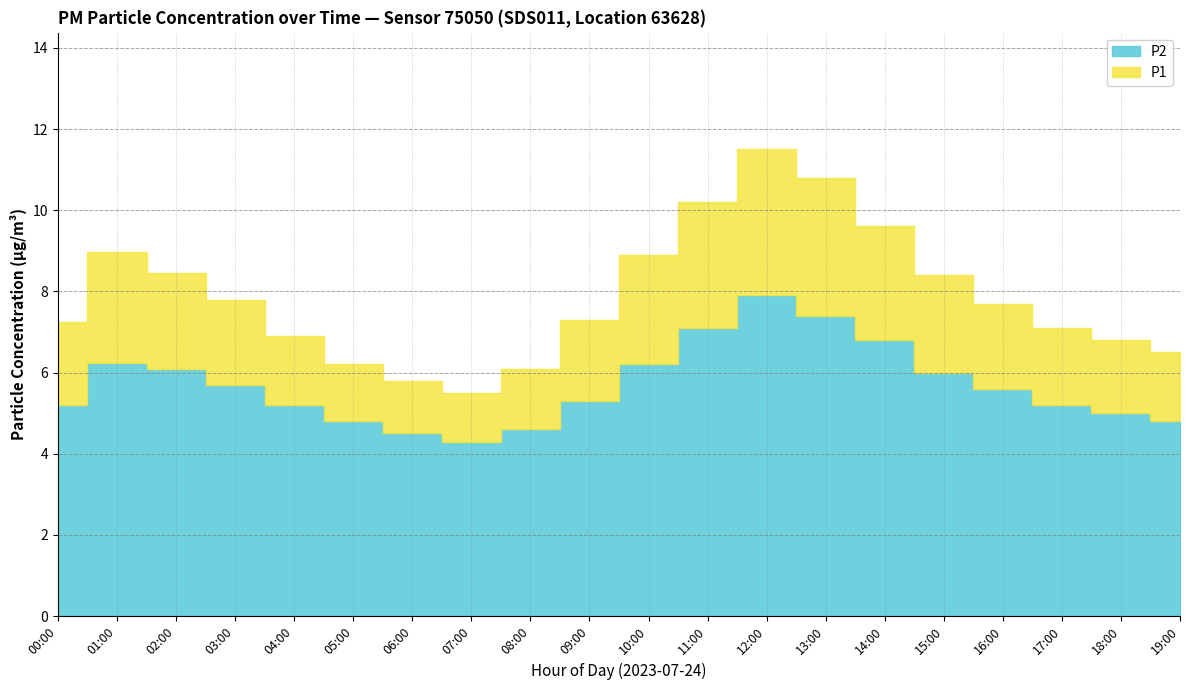

True or false: P2 and P1 cross at least once.

False